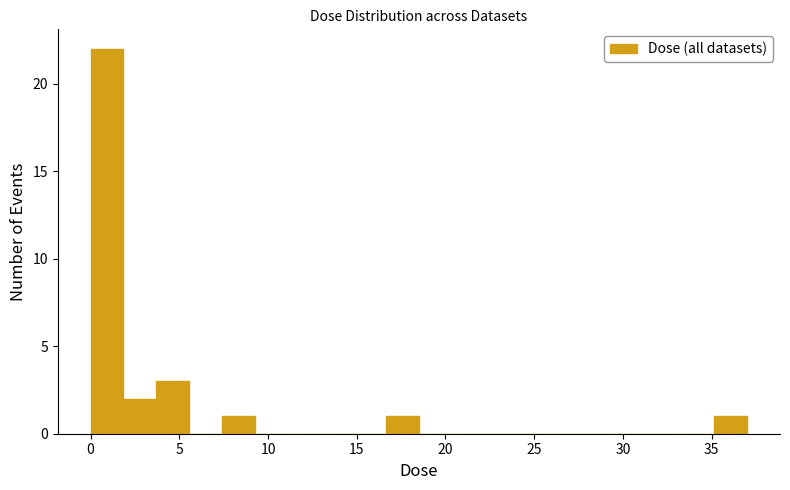

Around what value on the x-axis is the tallest bar? Give the approximate position of its centre, as read against the axis.

1.0